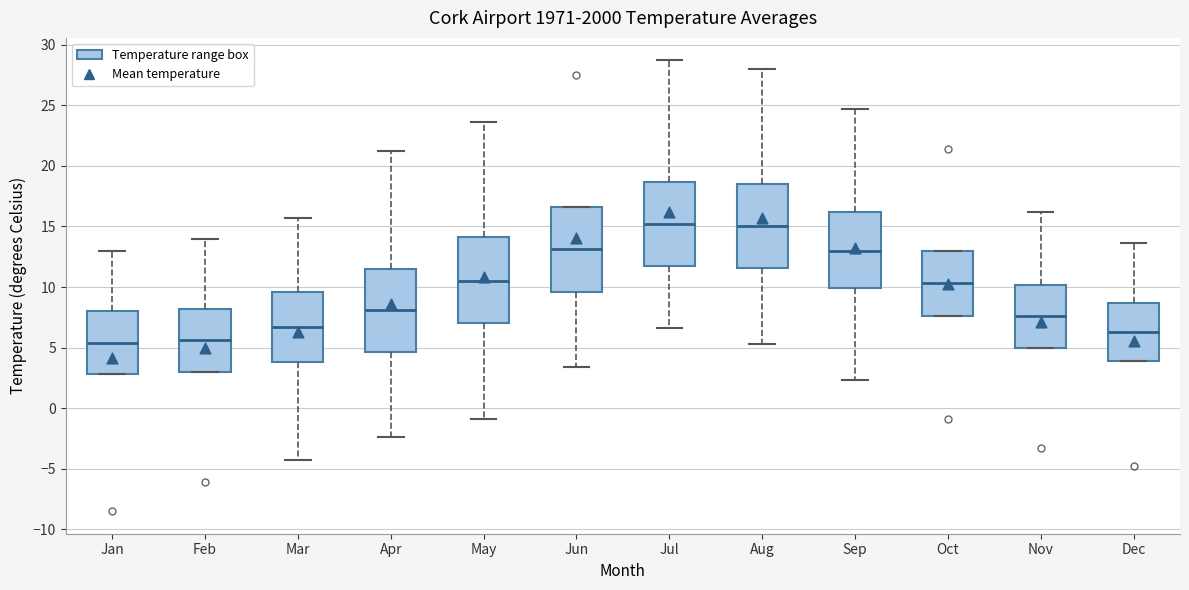

Reading left to right, transcribe this box plot: for each box, give where its median line is, the range the box spans, and where its two whiskers end, as read against the y-axis. The values are not printed on the chart, so give them approximately, as read against the axis.

Jan: median 5.5, box 3.0 to 8.0, whiskers 3.0 to 13.0
Feb: median 5.5, box 3.0 to 8.0, whiskers 3.0 to 14.0
Mar: median 6.5, box 4.0 to 9.5, whiskers -4.5 to 15.5
Apr: median 8.0, box 4.5 to 11.5, whiskers -2.5 to 21.0
May: median 10.5, box 7.0 to 14.0, whiskers -1.0 to 23.5
Jun: median 13.0, box 9.5 to 16.5, whiskers 3.5 to 16.5
Jul: median 15.0, box 11.5 to 18.5, whiskers 6.5 to 28.5
Aug: median 15.0, box 11.5 to 18.5, whiskers 5.5 to 28.0
Sep: median 13.0, box 10.0 to 16.0, whiskers 2.5 to 24.5
Oct: median 10.5, box 7.5 to 13.0, whiskers 7.5 to 13.0
Nov: median 7.5, box 5.0 to 10.0, whiskers 5.0 to 16.0
Dec: median 6.5, box 4.0 to 8.5, whiskers 4.0 to 13.5